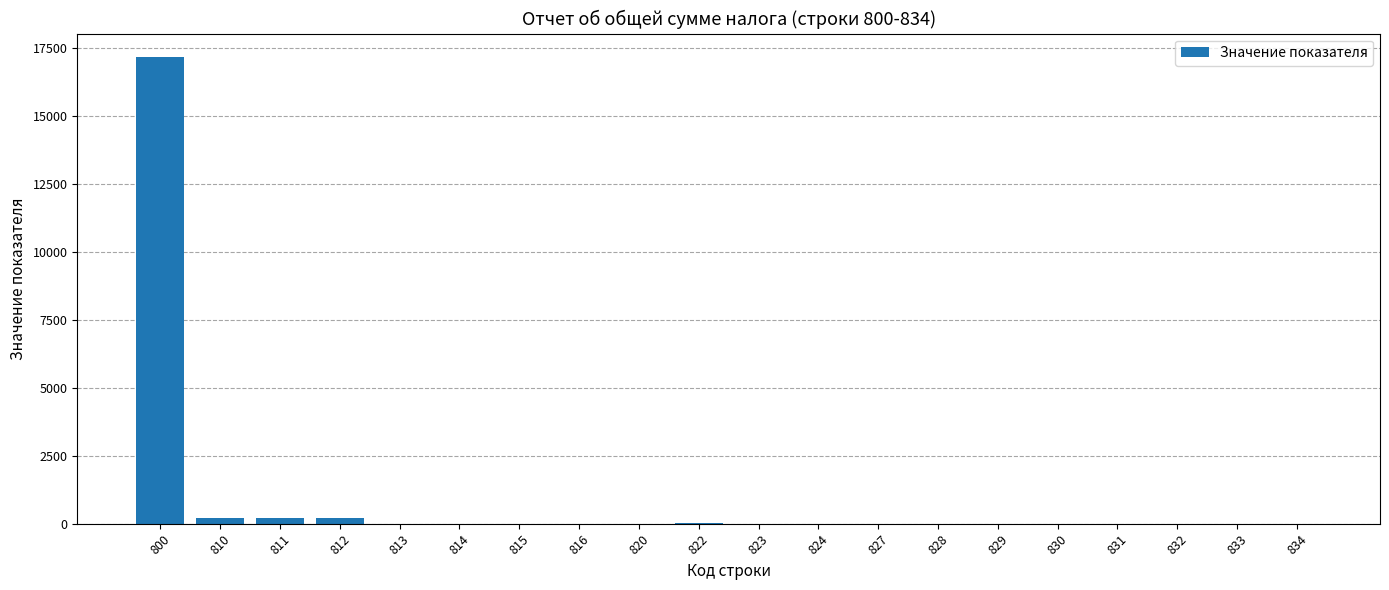

What is the greatest value displayed?

17163